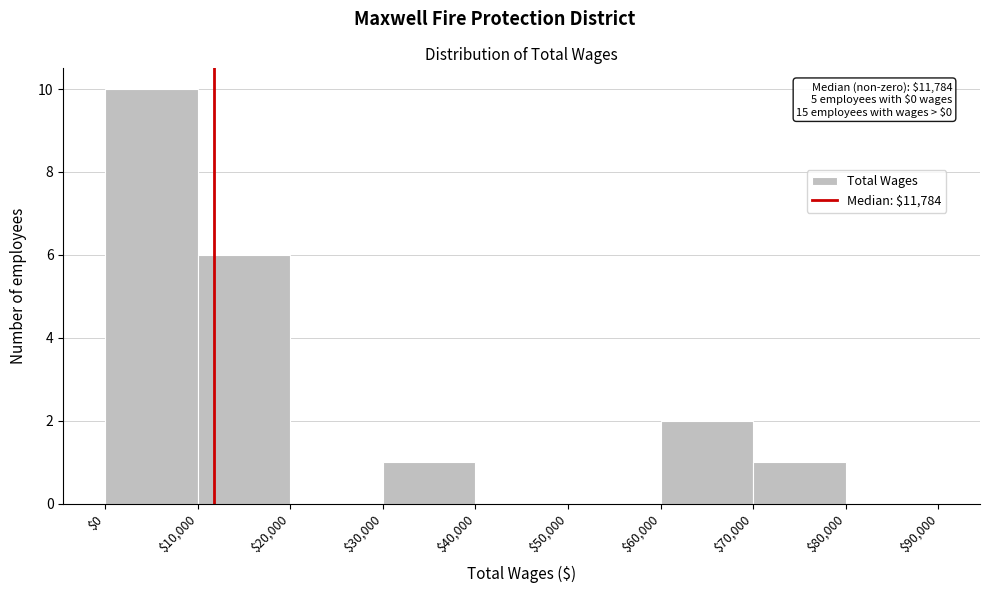

Over which range of the x-axis is the bar tallest?

$0 to $10,000